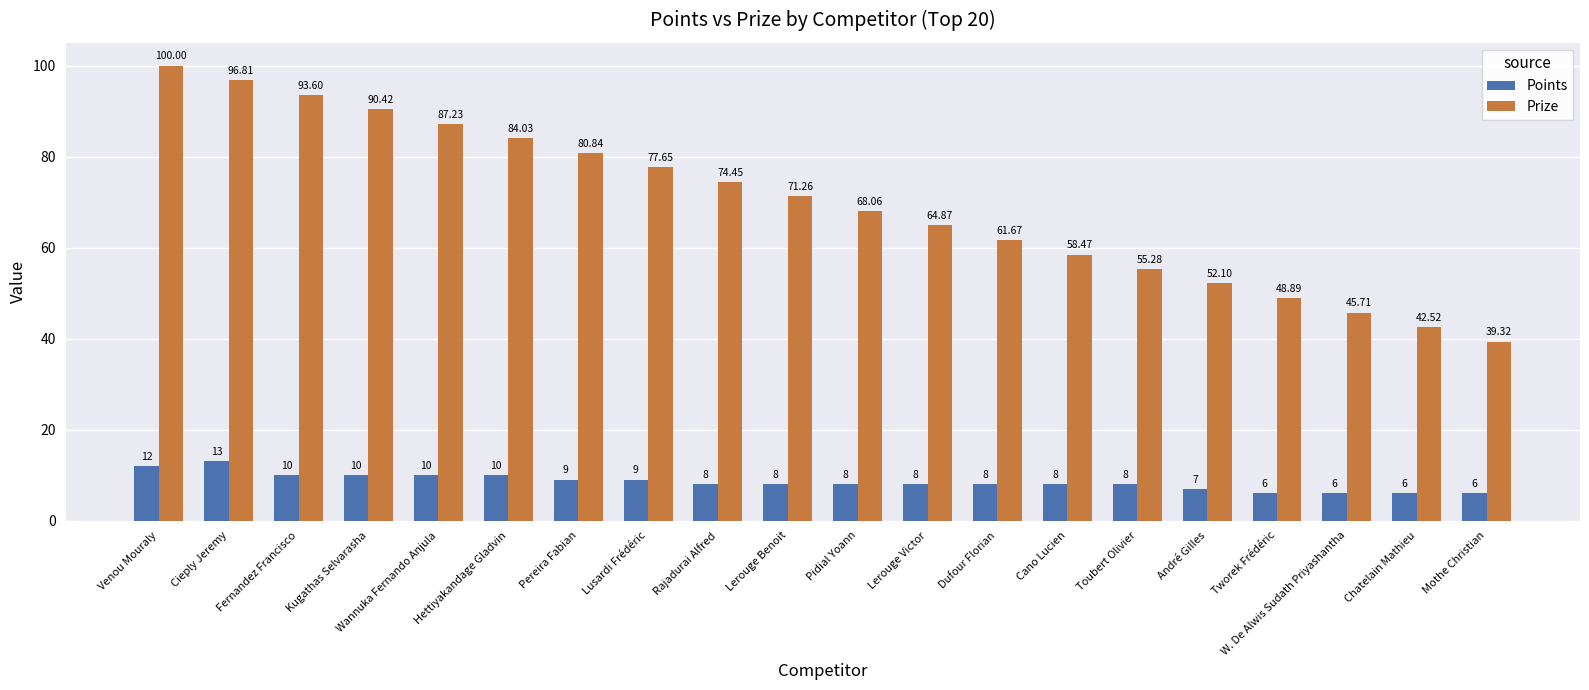

The Prize series shows 39.3 at Mothe Christian. True or false?

True